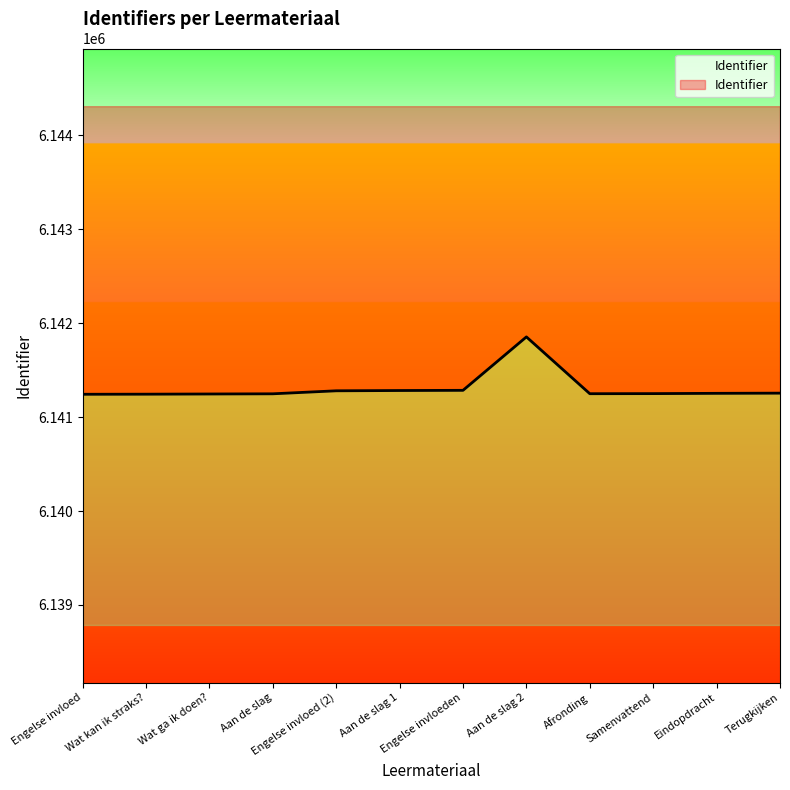

How many points are lower than both their immediate neighbors (excluding endpoints)?

1